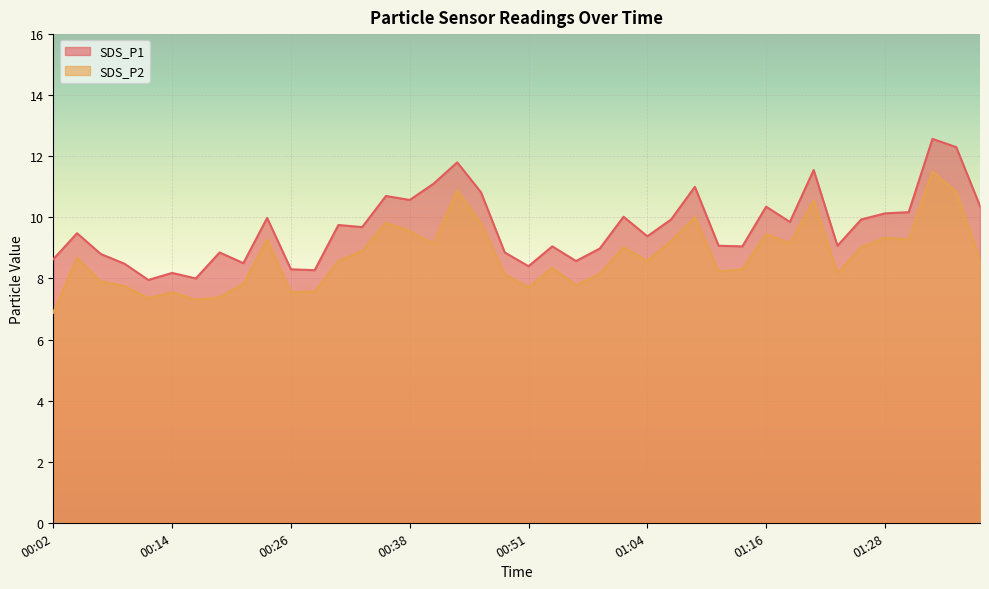

What is the spread (max minus min) of values at 00:36?

0.9